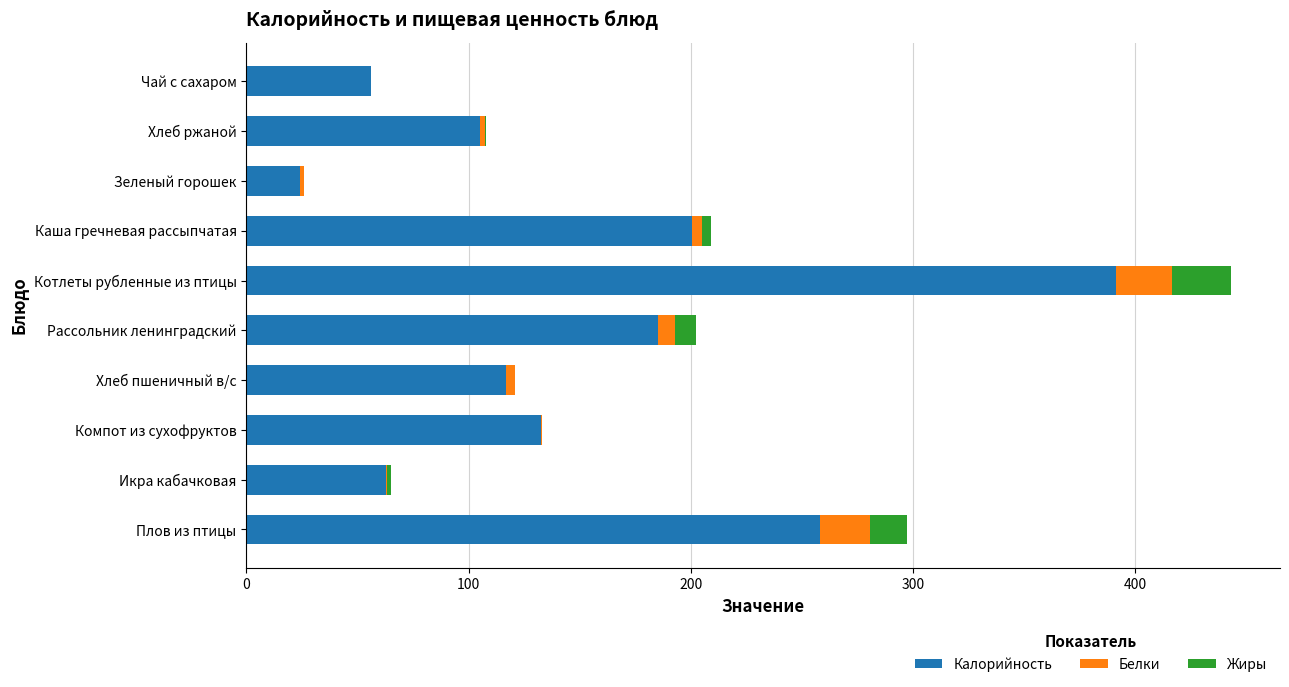

The value of Калорийность at Каша гречневая рассыпчатая is 200.4. True or false?

True